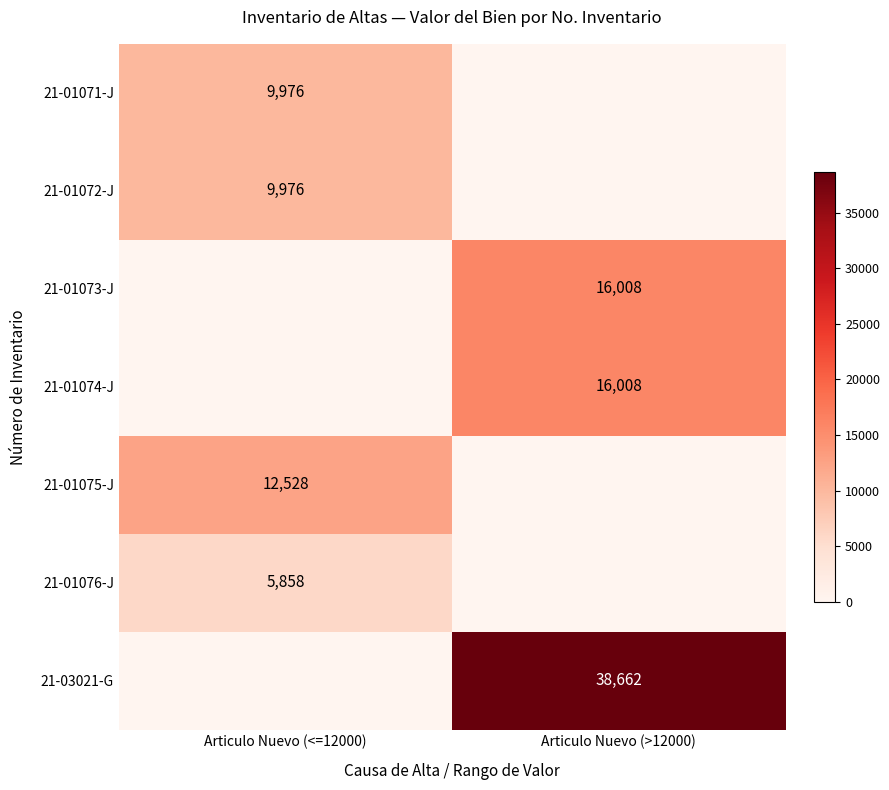

The value of 21-01072-J at Articulo Nuevo (<=12000) is 9976. True or false?

True